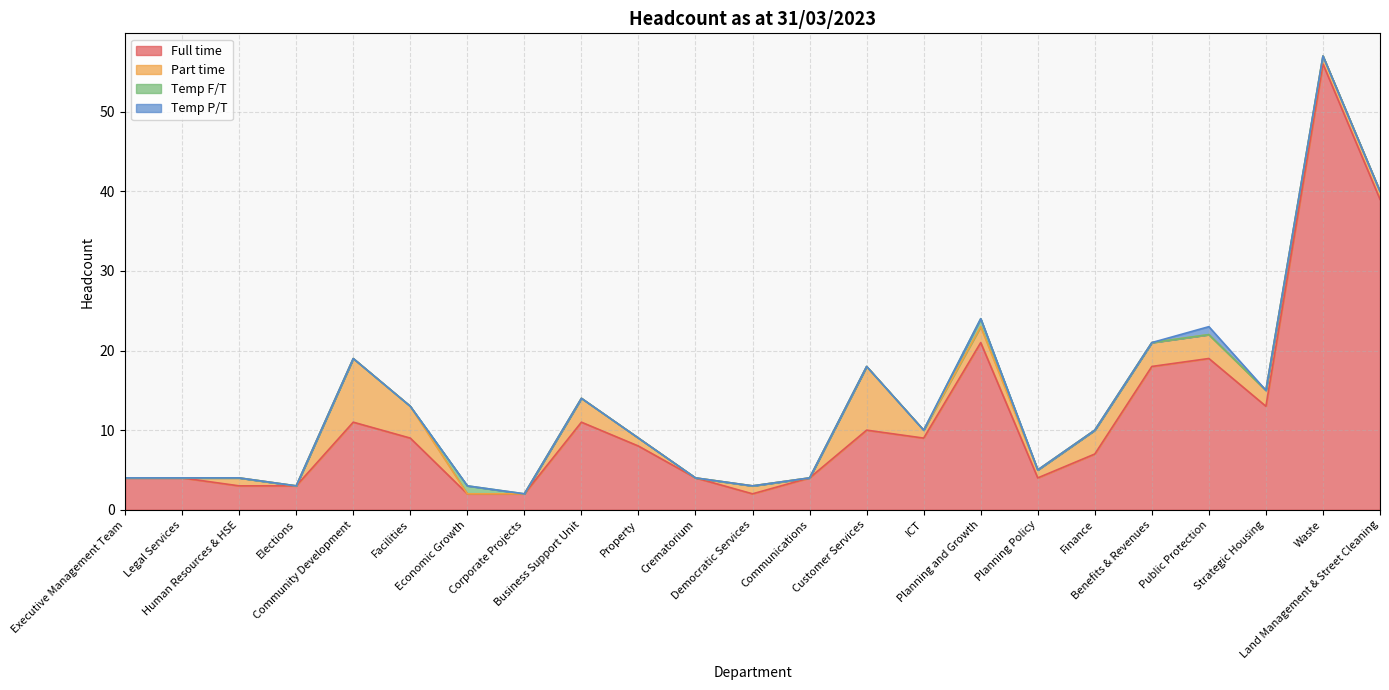

Which has a higher value, Facilities or Planning and Growth?

Planning and Growth